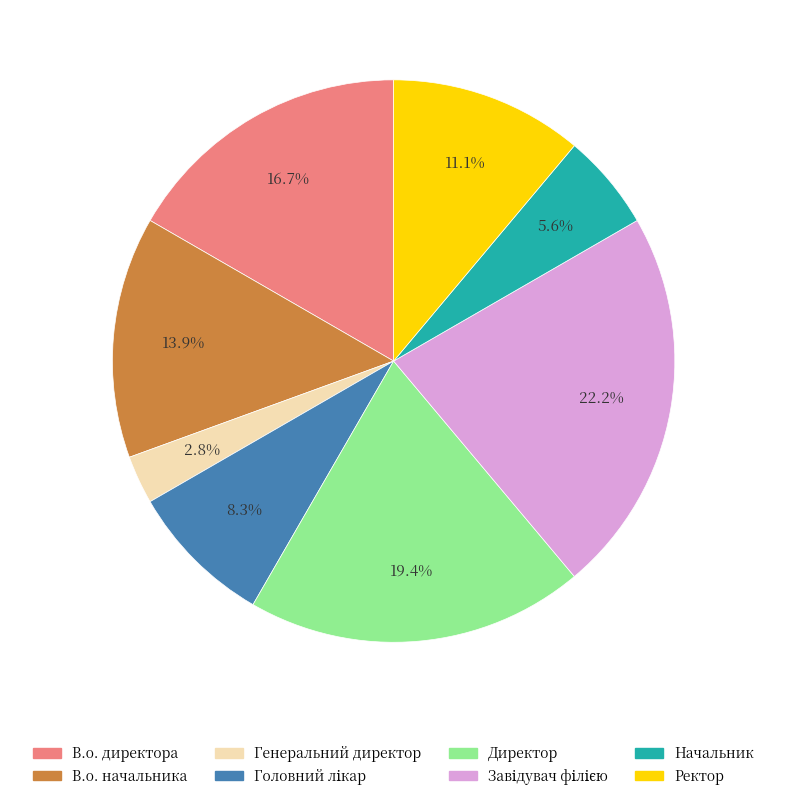

Which slice is the smallest?

Генеральний директор